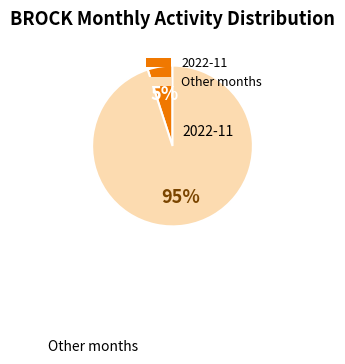

Does any single category account for the majority?

Yes